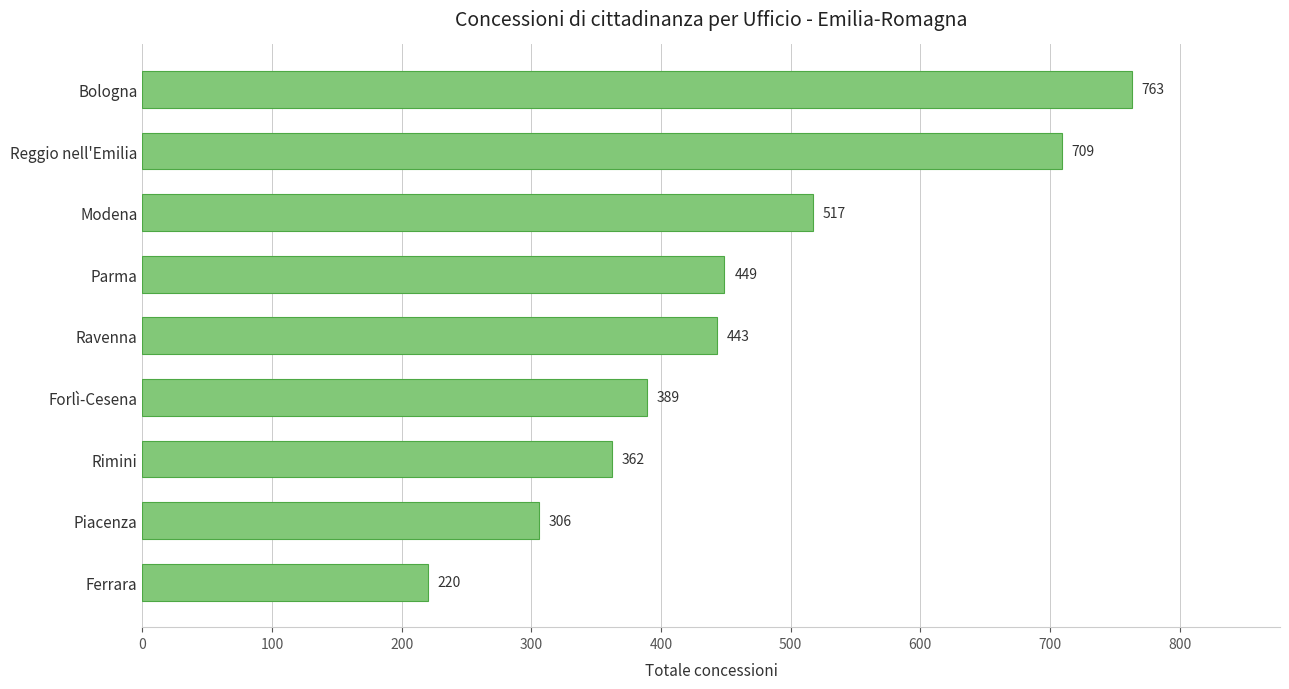

True or false: the data shows 296 at Reggio nell'Emilia.

False